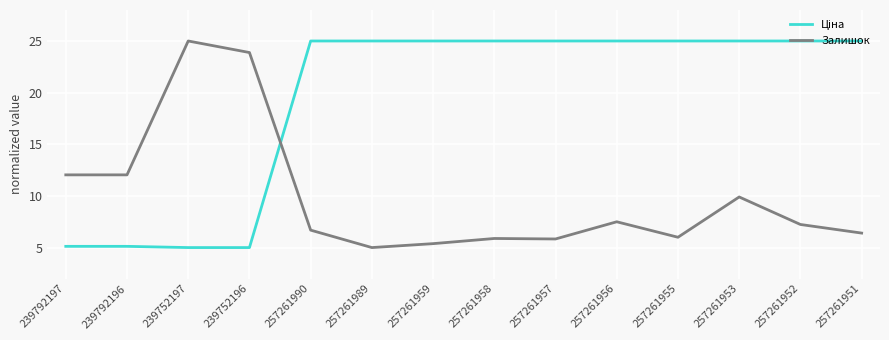

What is the maximum value for Залишок?

25.0